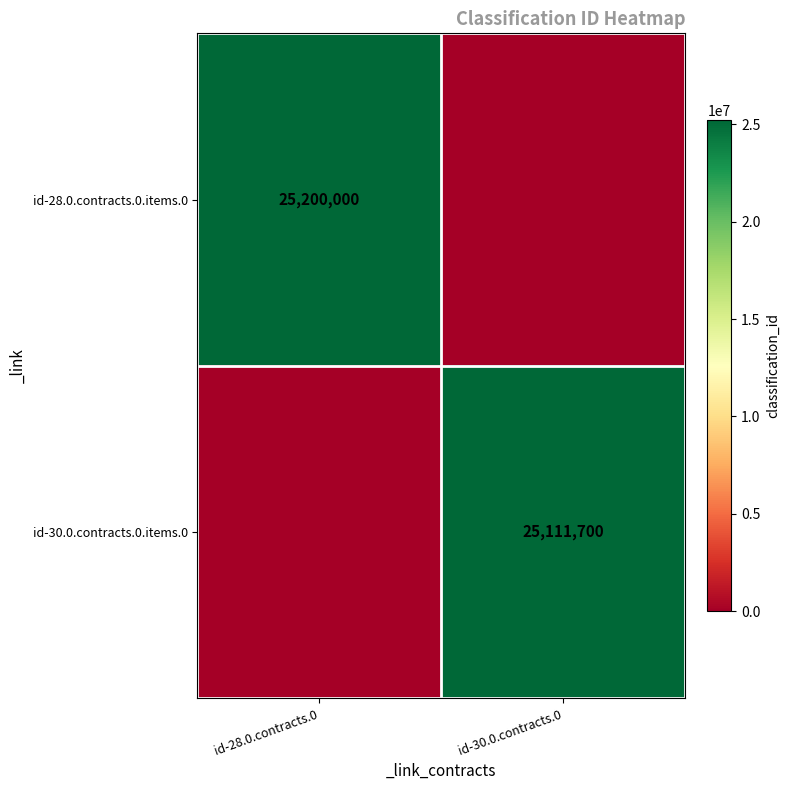

The id-30.0.contracts.0.items.0 series shows 44860605 at id-30.0.contracts.0. True or false?

False